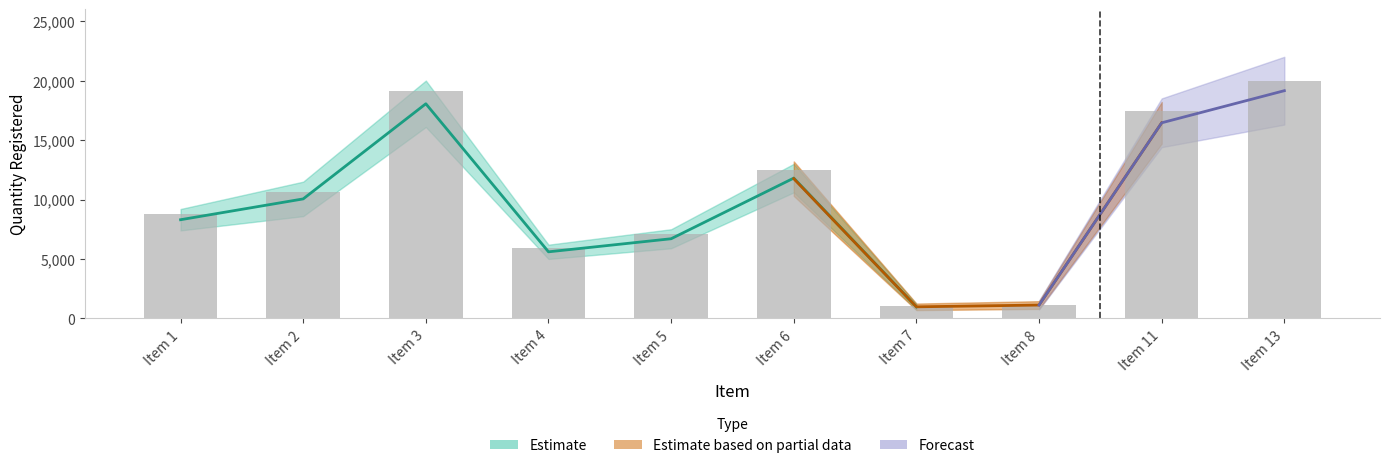

At which category is the sum across all series the highest?

Item 13